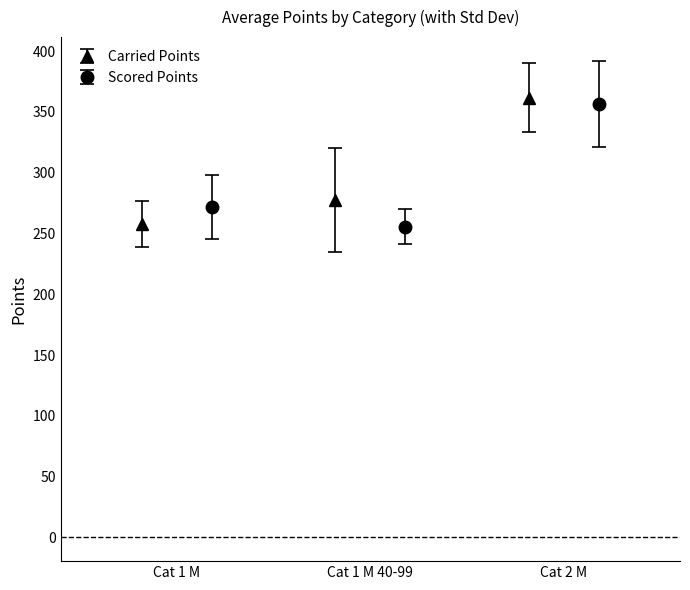

What is the highest value of the Carried Points series?

361.6